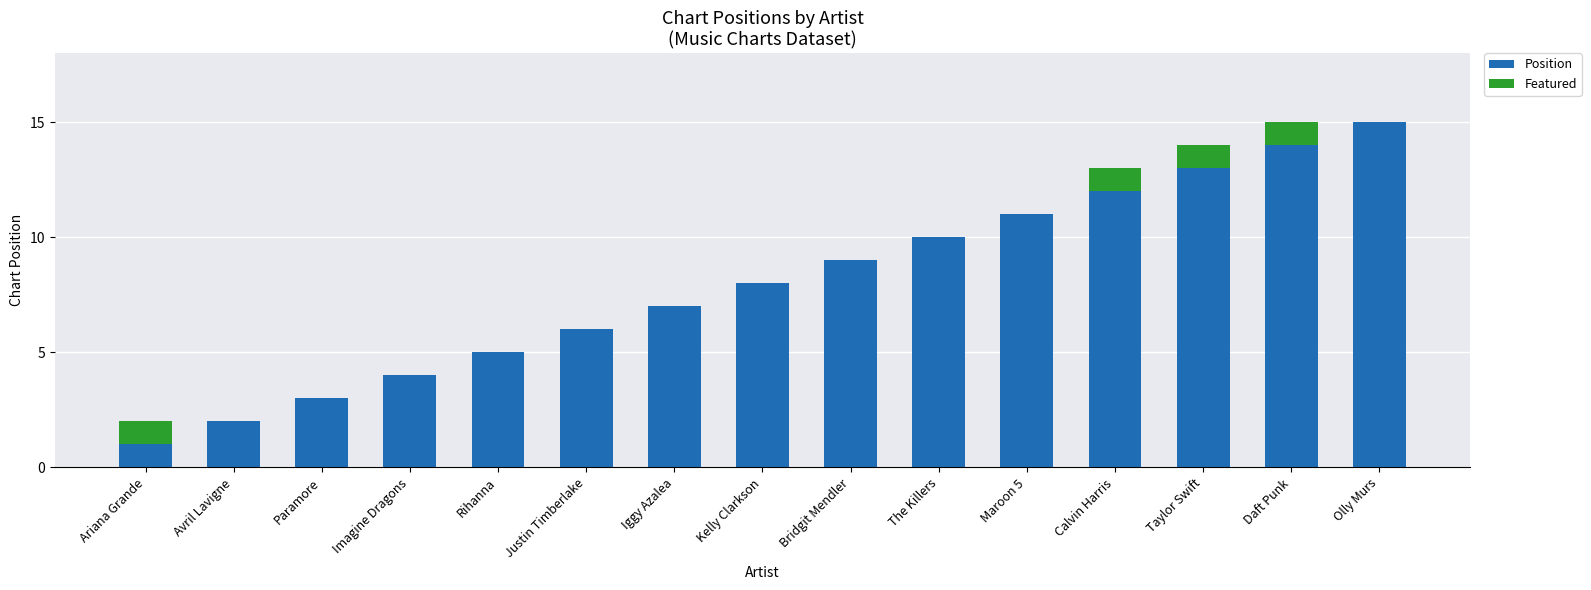

Which category has the highest value in the Position series?

Olly Murs